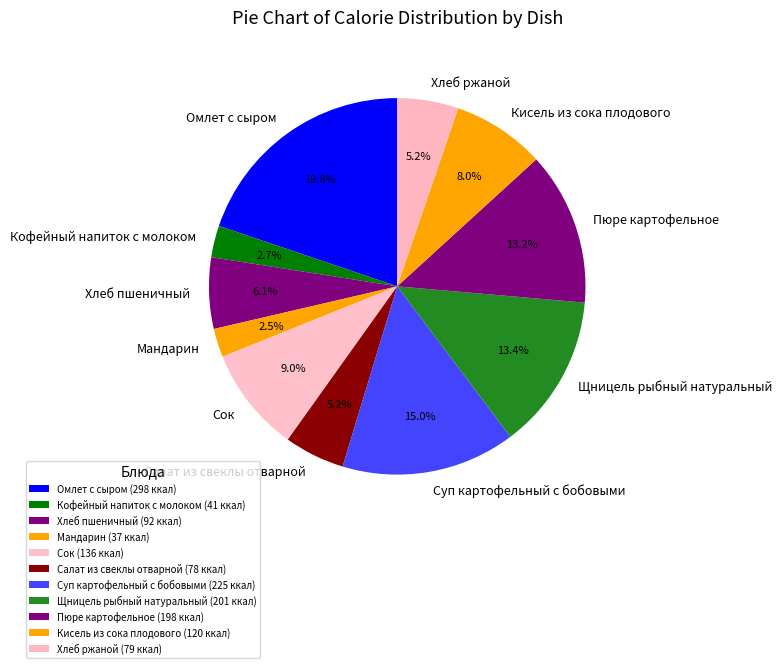

The Салат из свеклы отварной slice represents 11% of the pie. True or false?

False